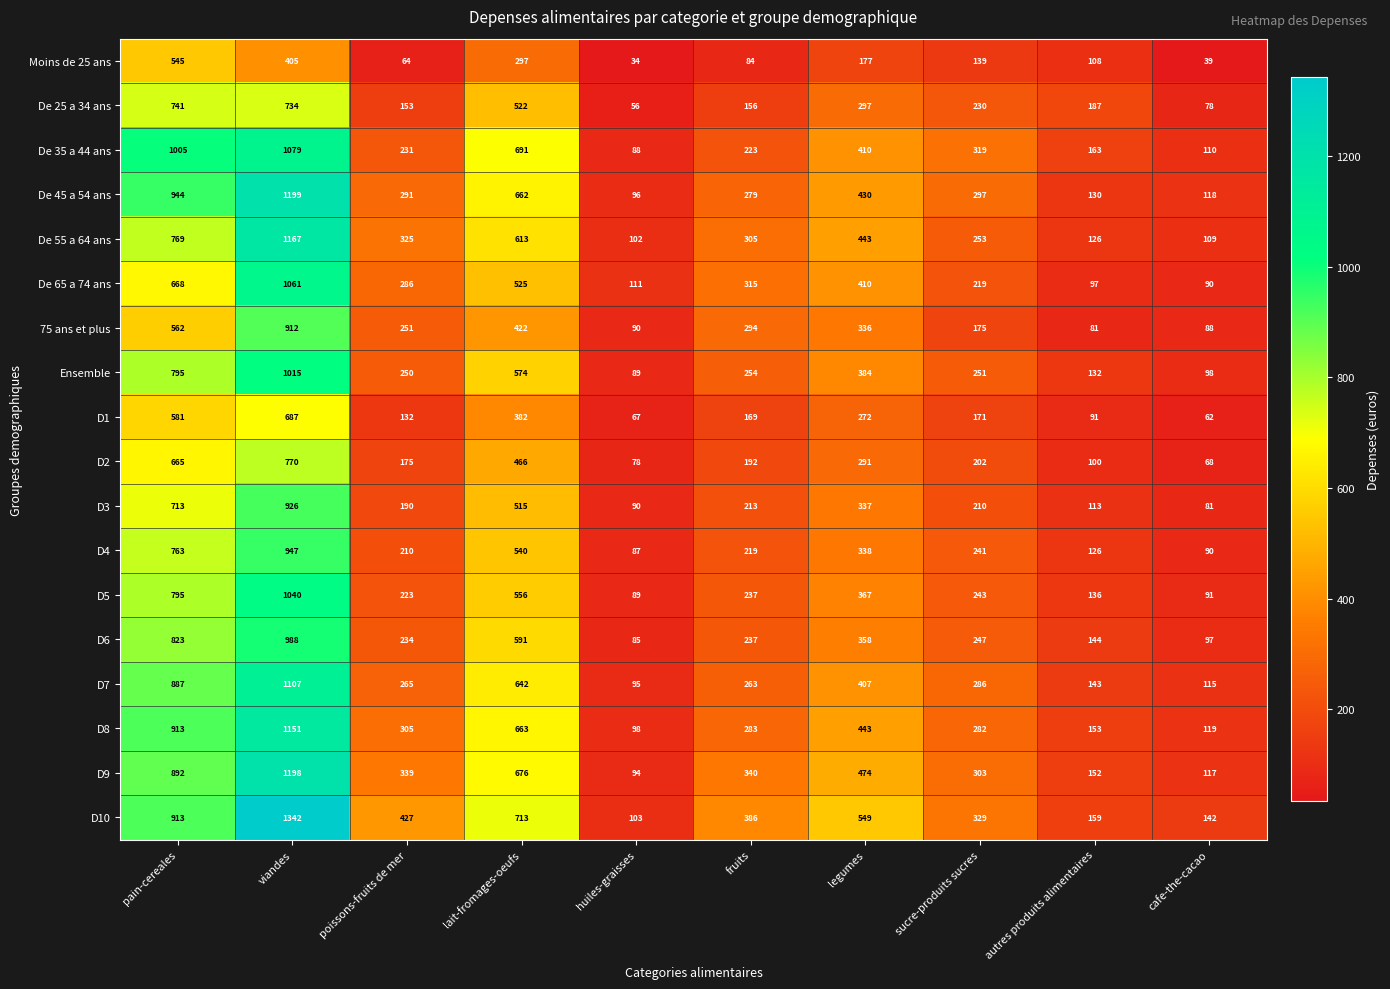

What is the maximum value shown in the chart?

1342